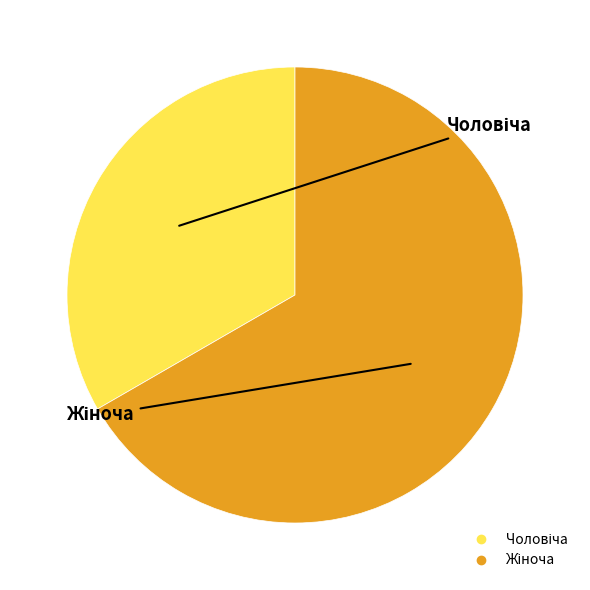

Does any single category account for the majority?

Yes